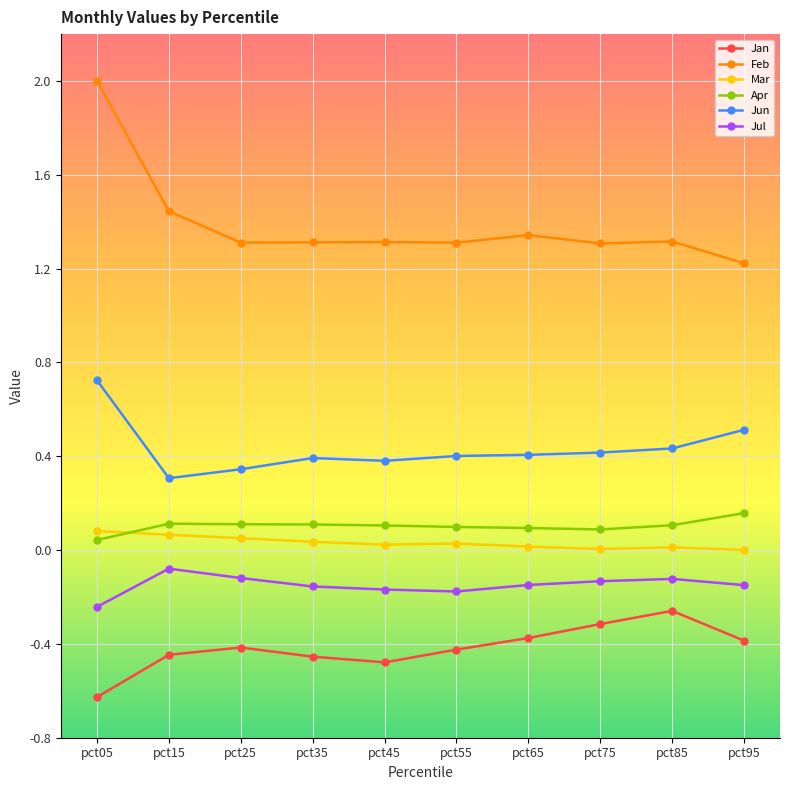

True or false: Feb and Jan cross at least once.

False